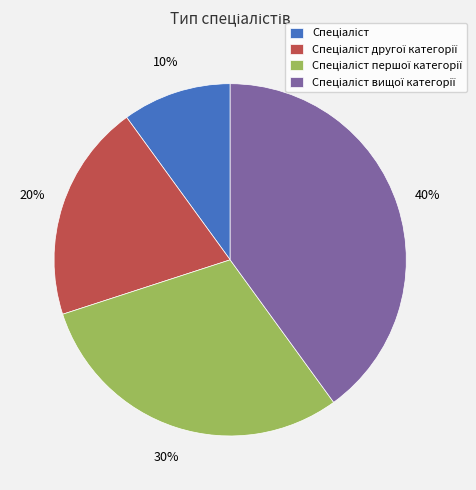

Does any single category account for the majority?

No